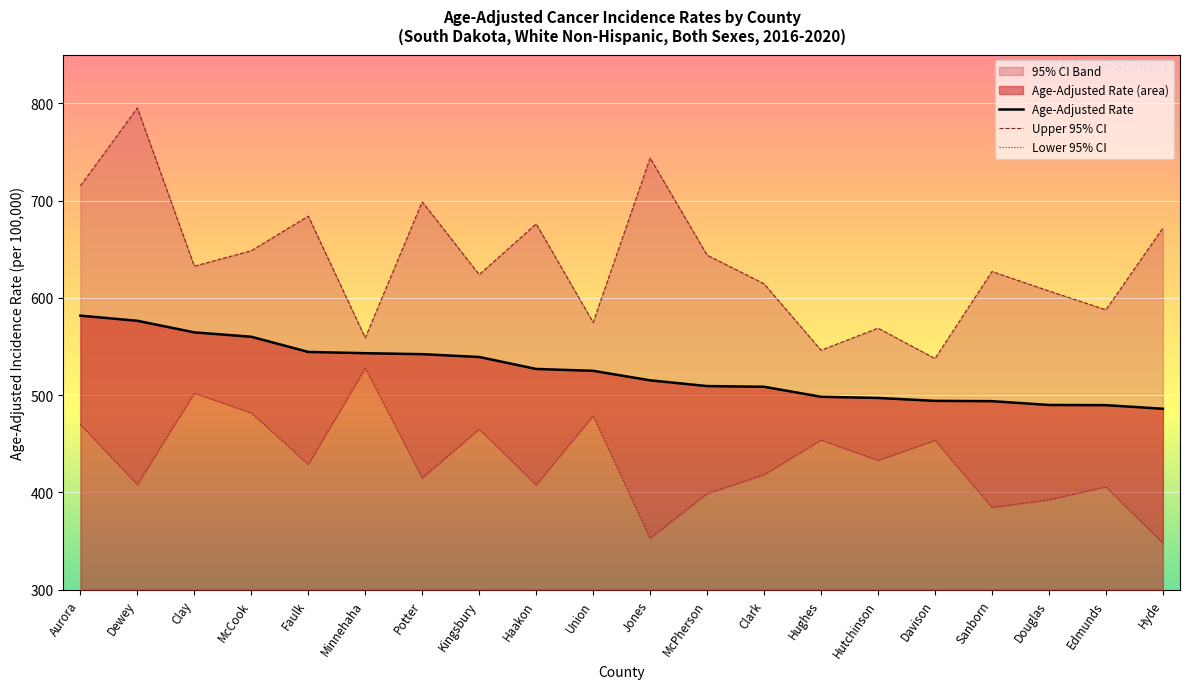

True or false: Age-Adjusted Rate has more than 0 interior local peaks.

False